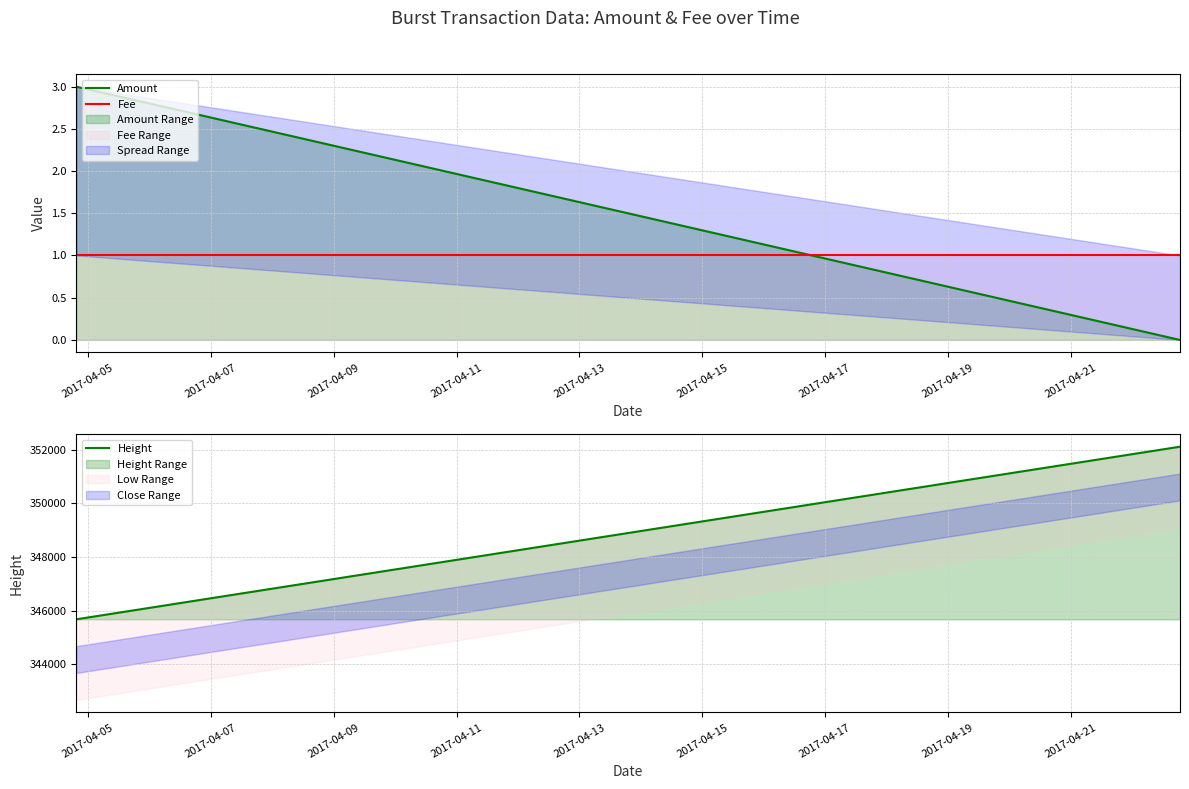

Is it true that Amount equals -2 at 2017-04-09?

False